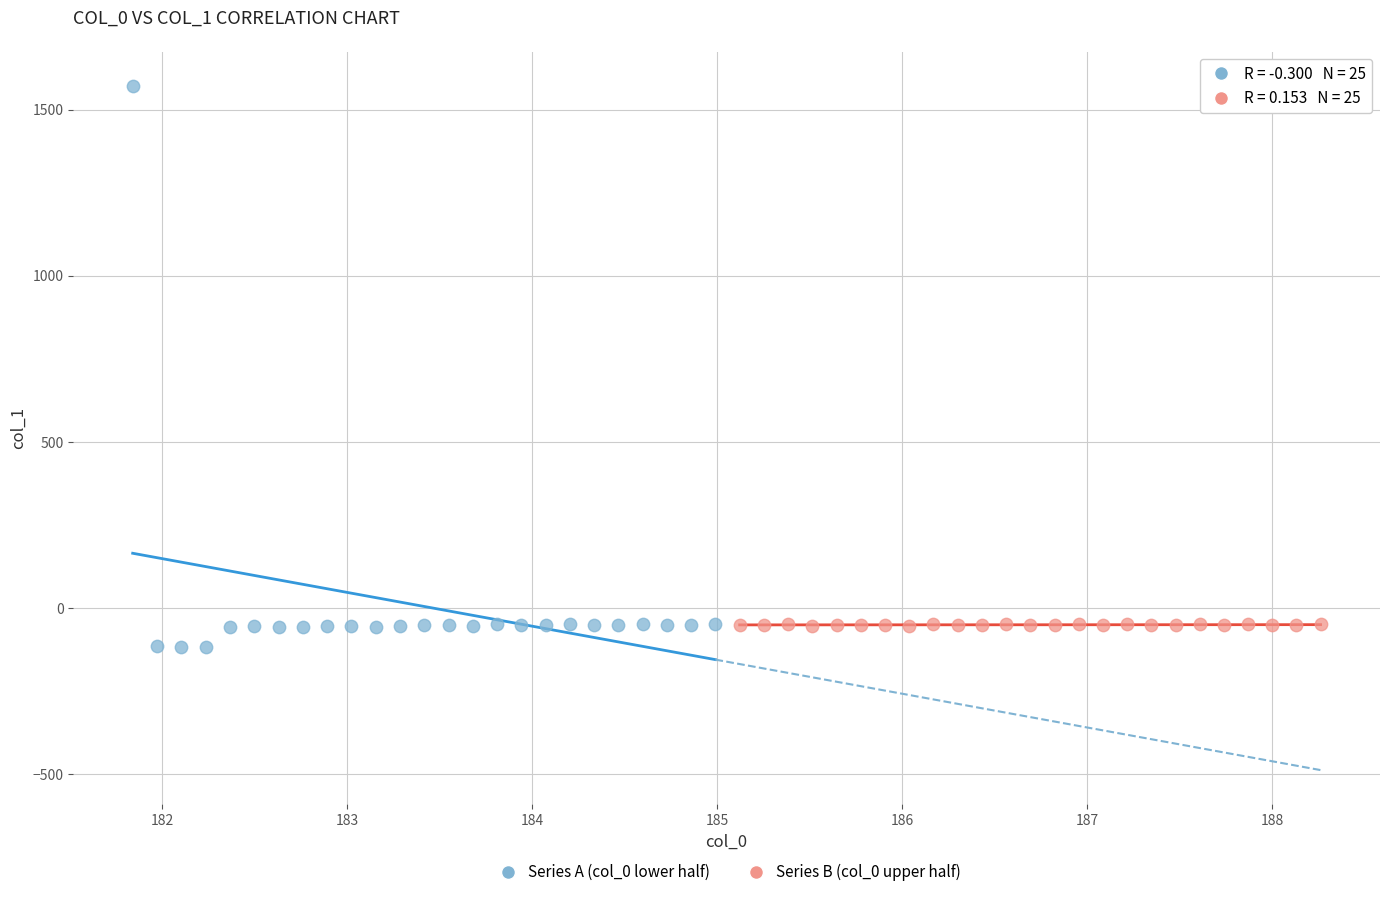

Which series reaches the maximum Y coordinate?

Series A (col_0 lower half)